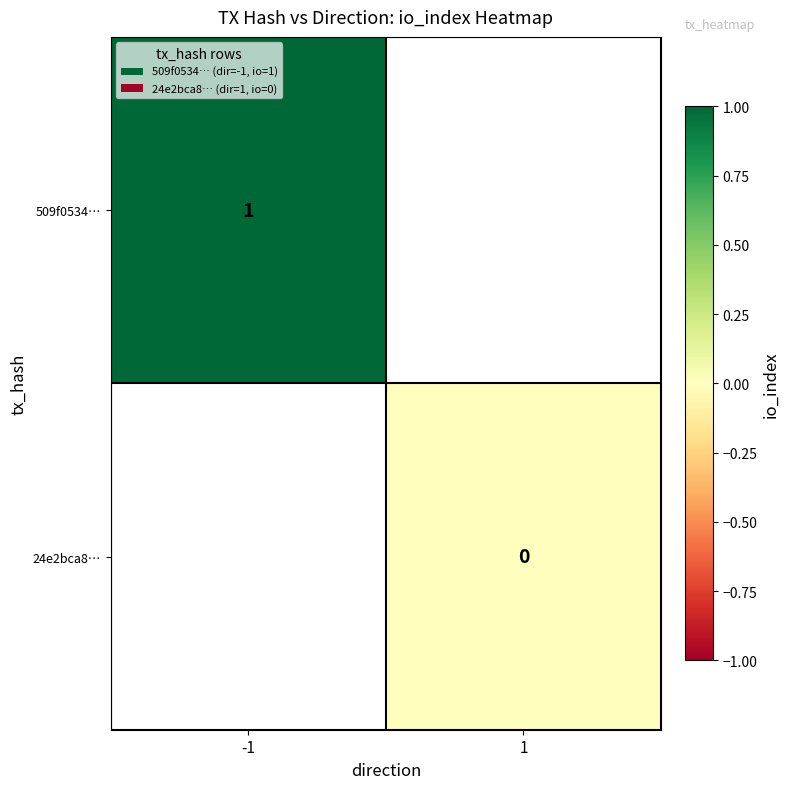

What is the maximum value shown in the chart?

1.0